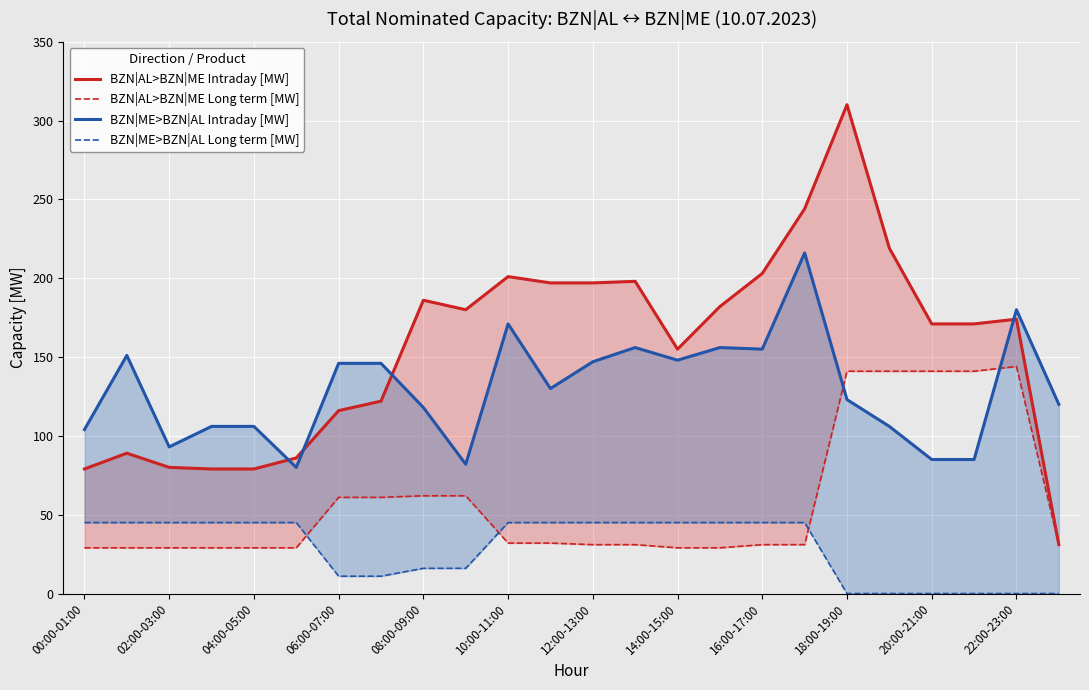

List the series in order of their peak value, highest first.

BZN|AL>BZN|ME Intraday [MW], BZN|ME>BZN|AL Intraday [MW], BZN|AL>BZN|ME Long term [MW], BZN|ME>BZN|AL Long term [MW]